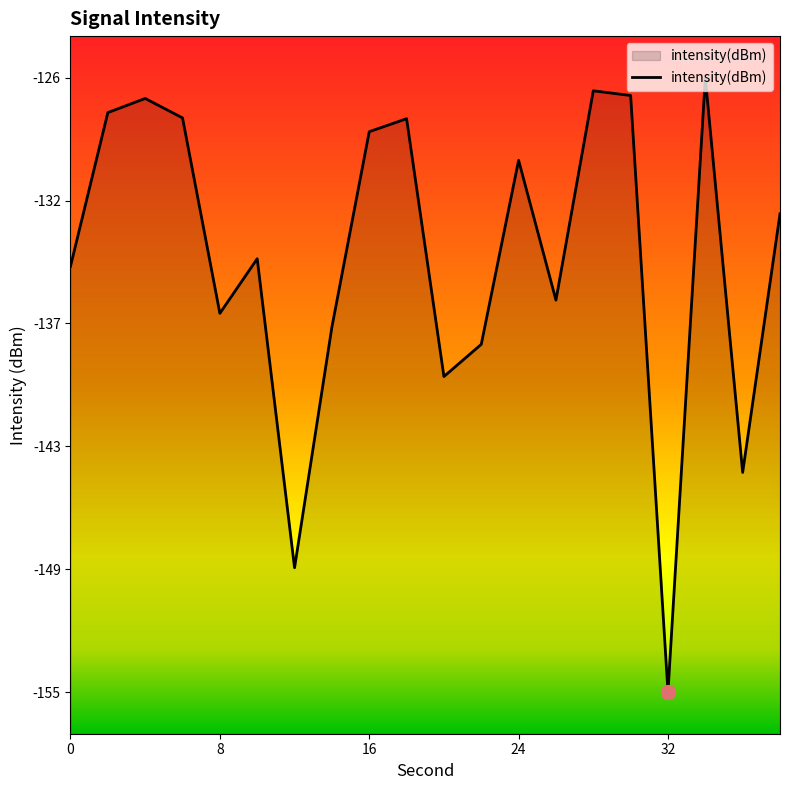

What is the minimum value shown in the chart?

-155.1